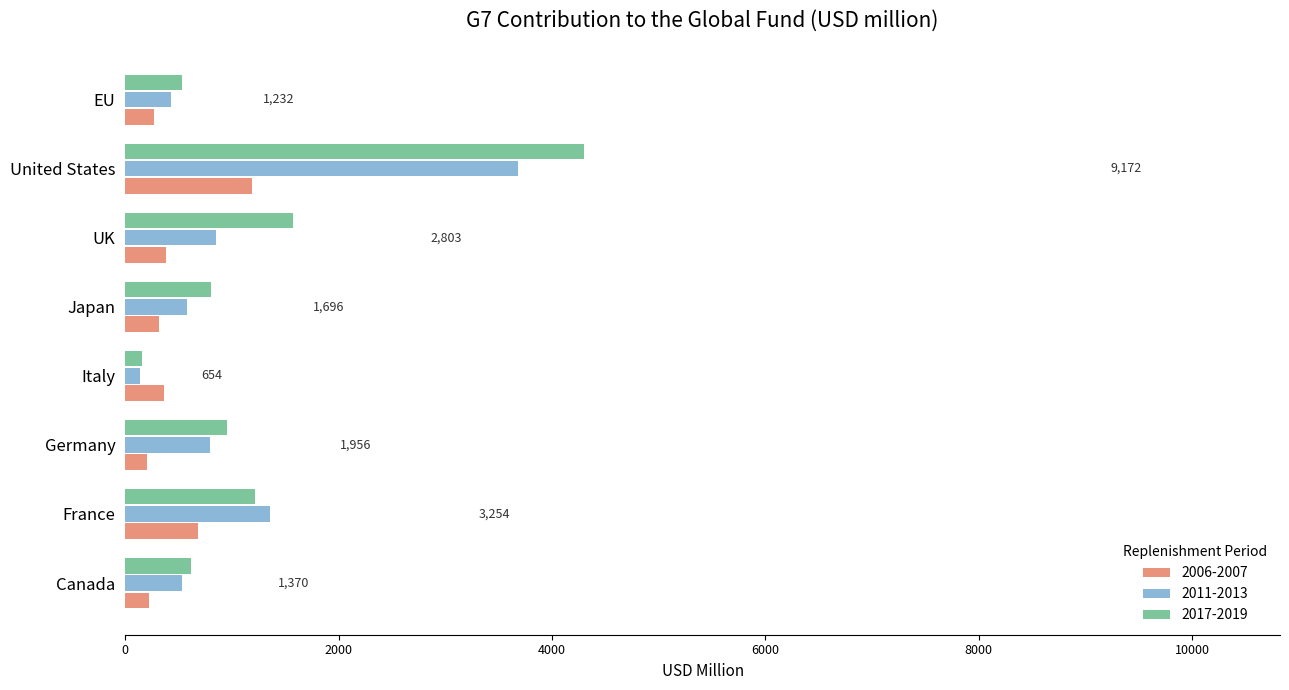

How many categories are shown in the chart?

8